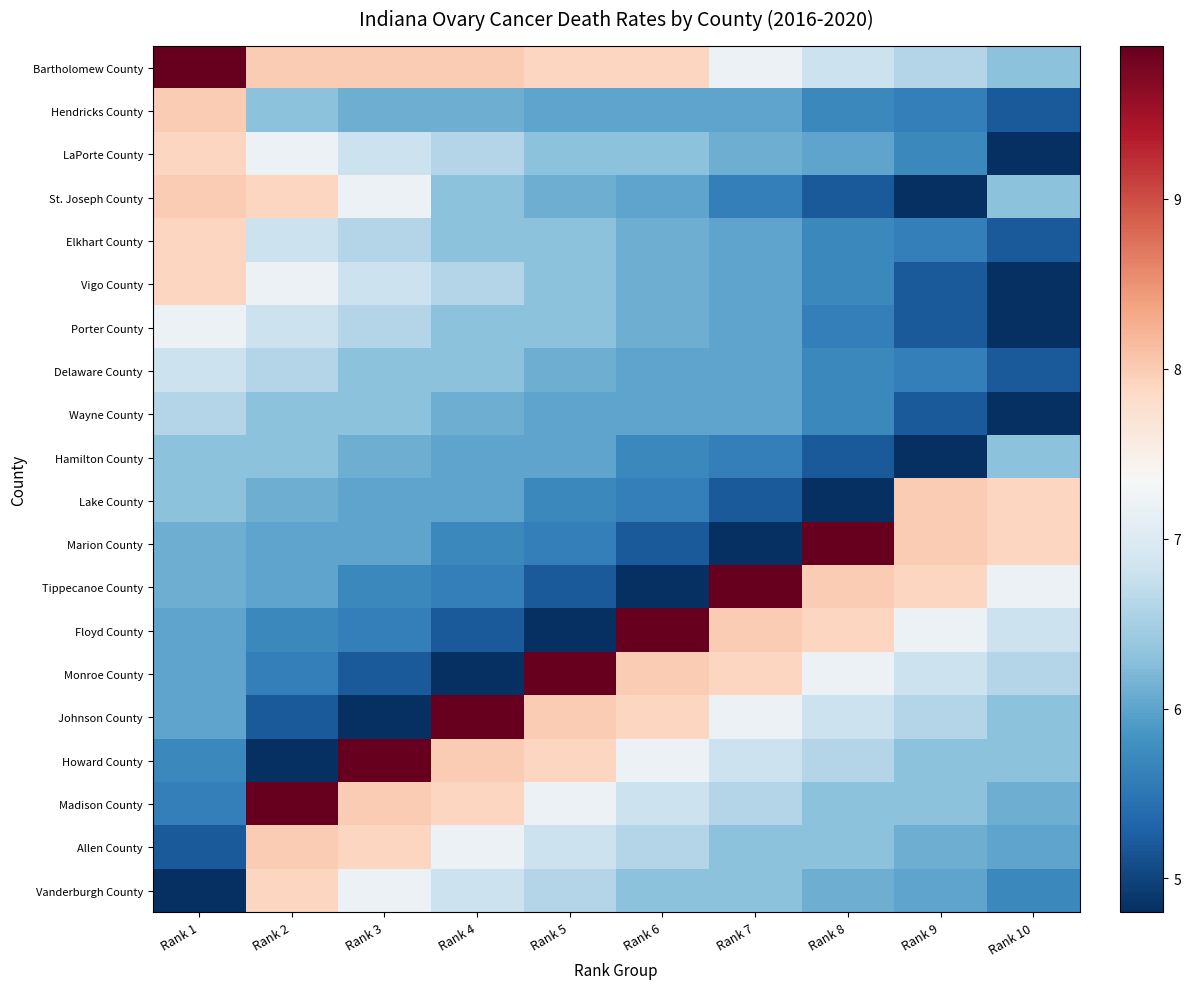

Rank the series by their maximum value, from lowest to highest.

Hamilton County, Wayne County, Delaware County, Porter County, LaPorte County, Elkhart County, Vigo County, Vanderburgh County, Hendricks County, St. Joseph County, Lake County, Allen County, Bartholomew County, Marion County, Tippecanoe County, Floyd County, Monroe County, Johnson County, Howard County, Madison County